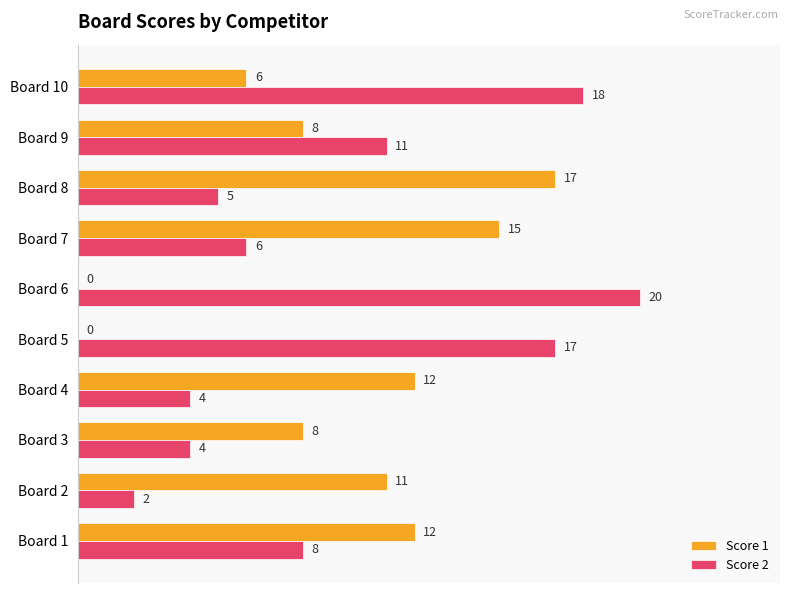

The value of Score 2 at Board 4 is 5. True or false?

False